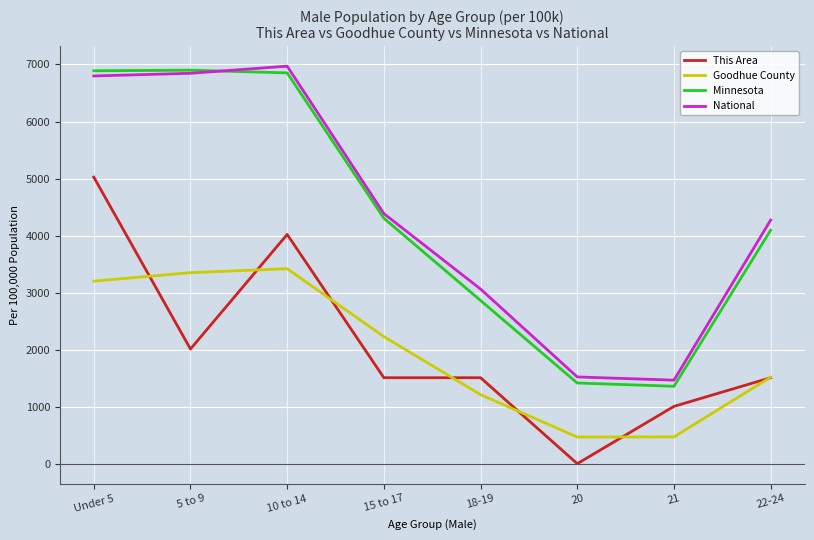

What are all the series names shown in the legend?

This Area, Goodhue County, Minnesota, National